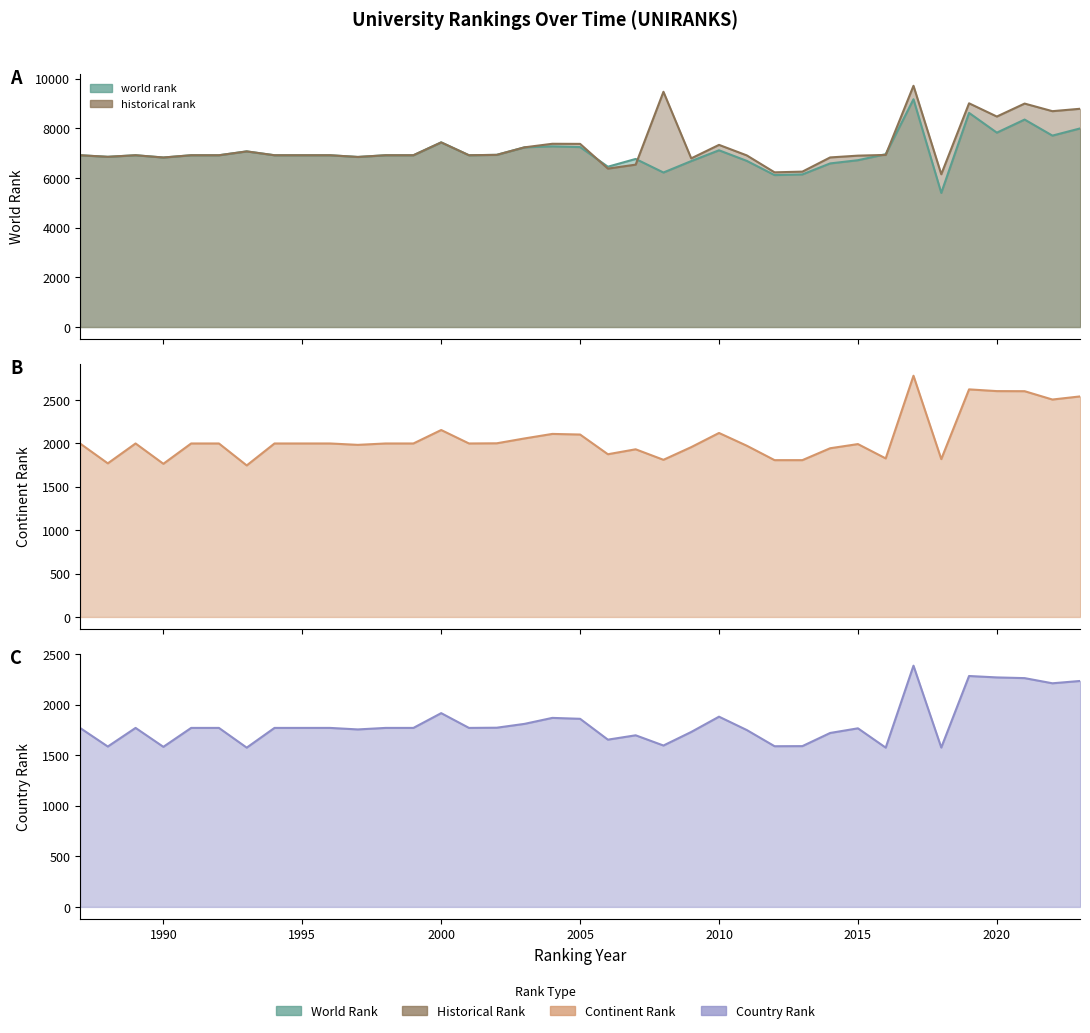

Where is the first local maximum for country rank?

1989